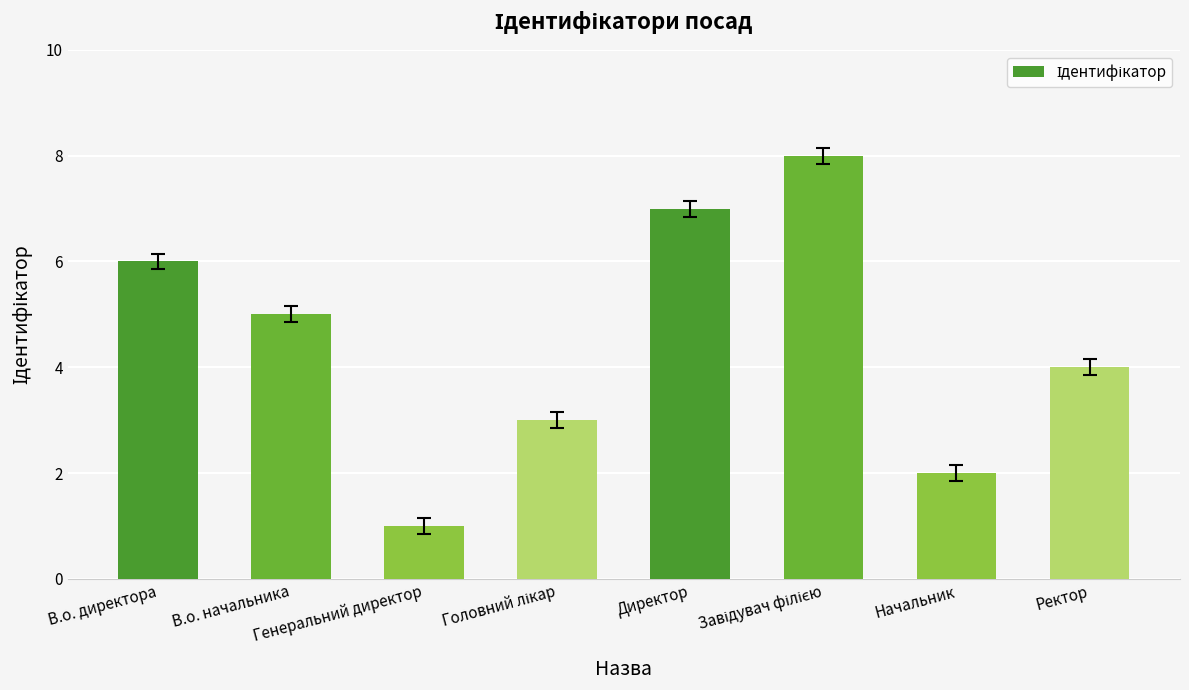

Read the value at Директор.

7